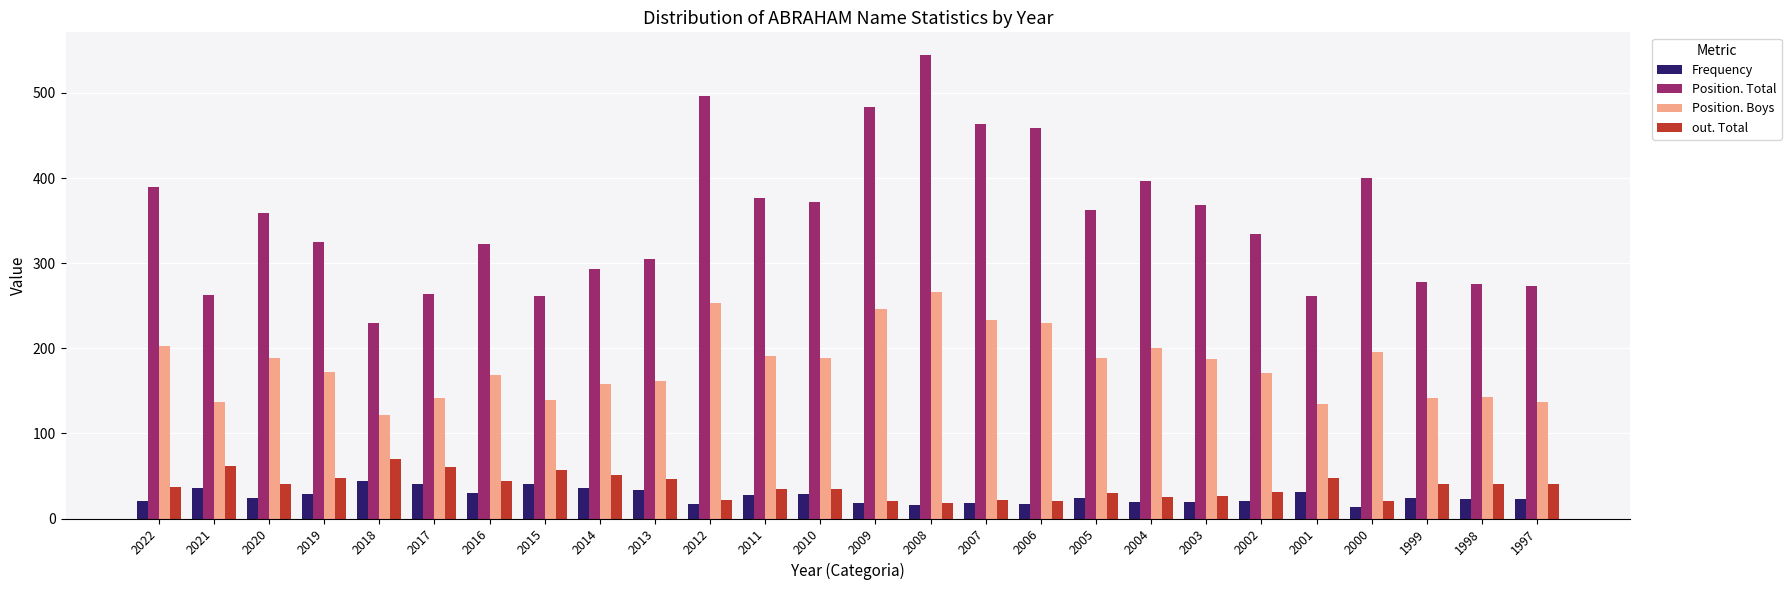

List the series in order of their peak value, lowest first.

Frequency, out. Total, Position. Boys, Position. Total